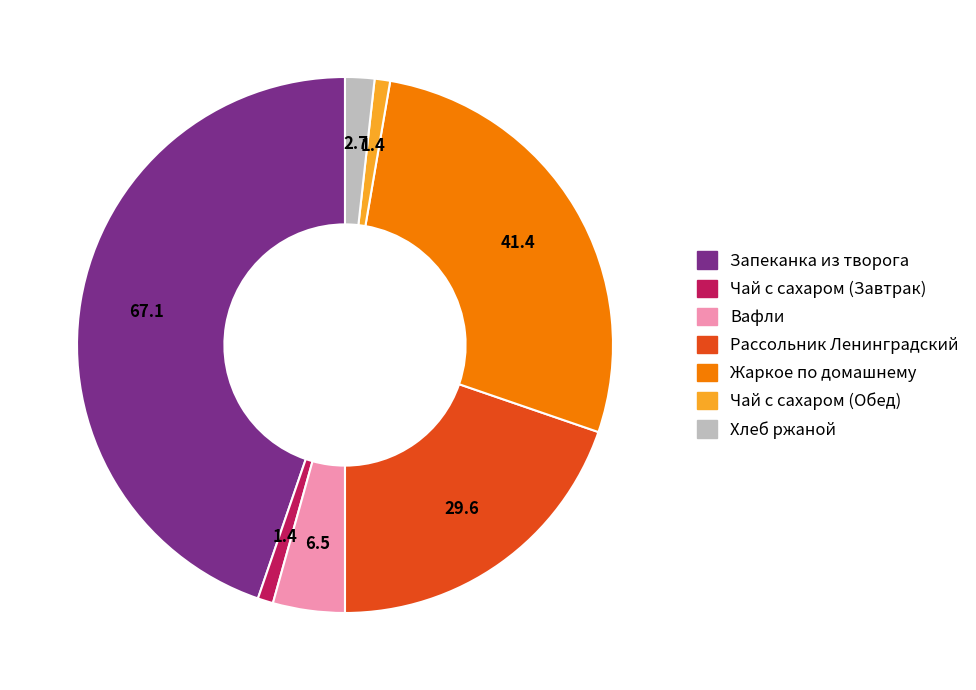

What is the largest slice in the pie chart?

Запеканка из творога